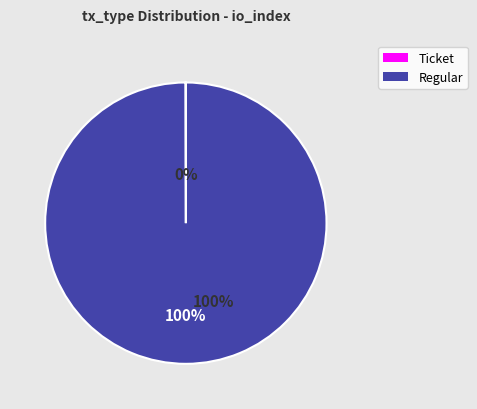

To the nearest percent, what is the difference between the largest and smallest slice percentages?

100%